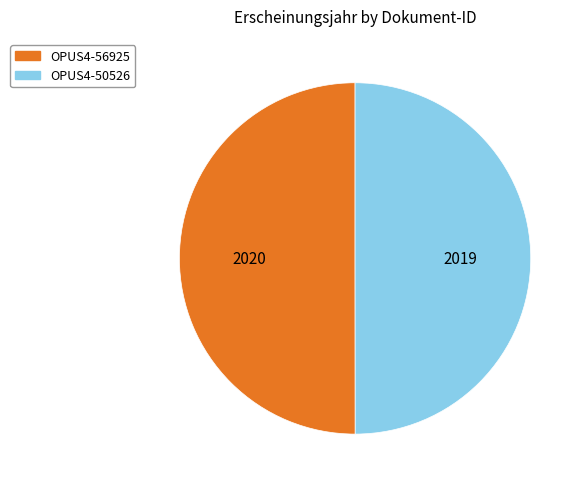

Approximately how many times larger is the value at OPUS4-50526 compared to OPUS4-56925?

1.0